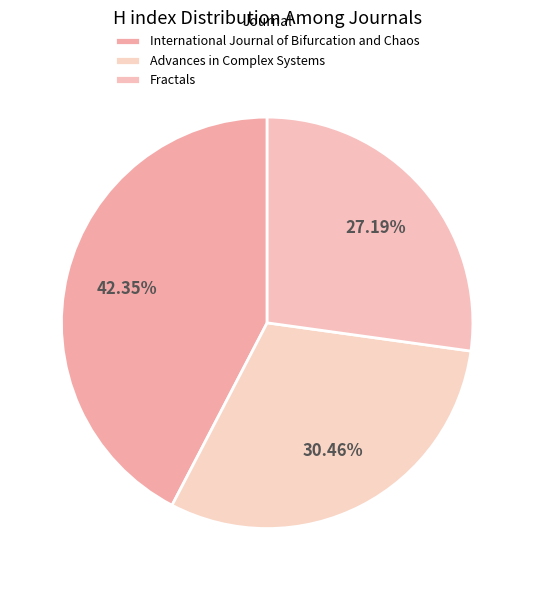

What is the largest slice in the pie chart?

International Journal of Bifurcation and Chaos